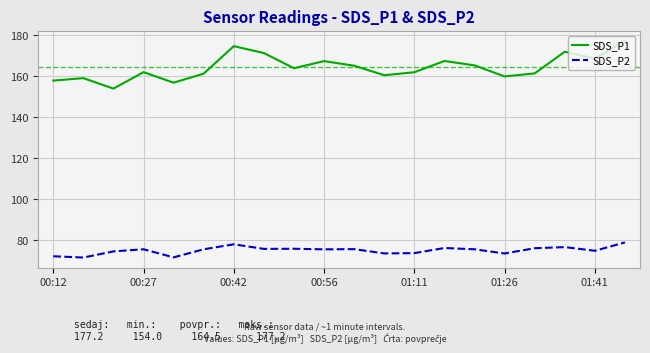

What is the minimum value shown in the chart?

71.6